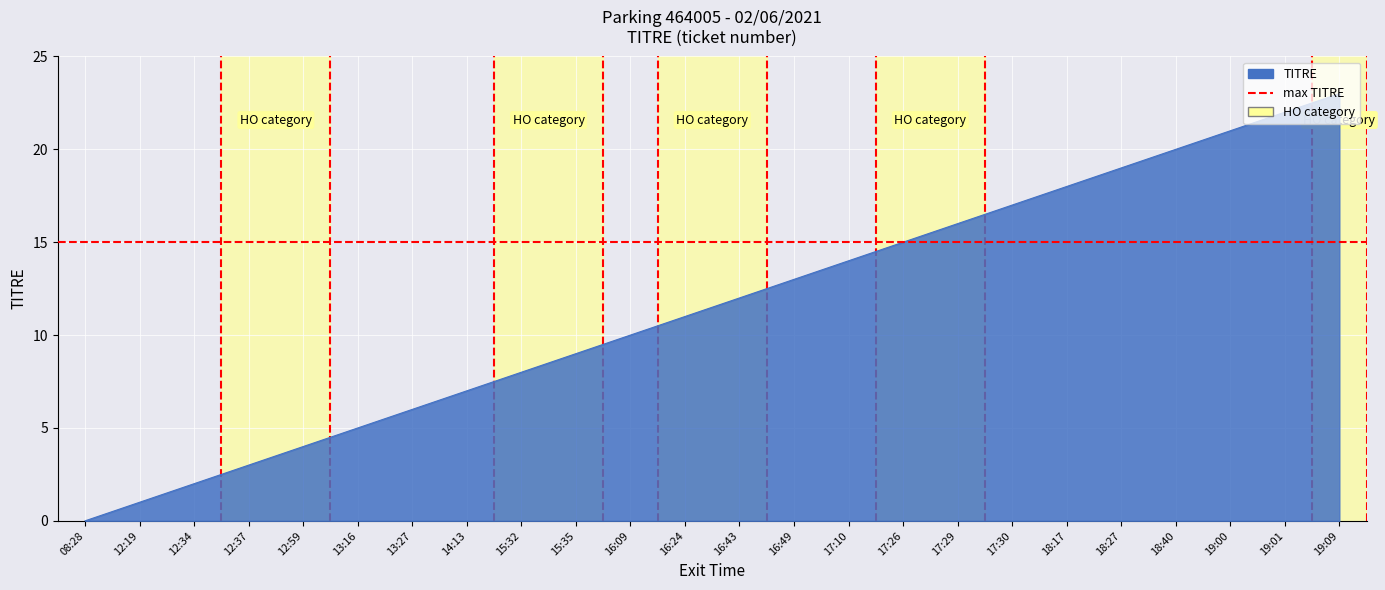

How many positive values are there?

23